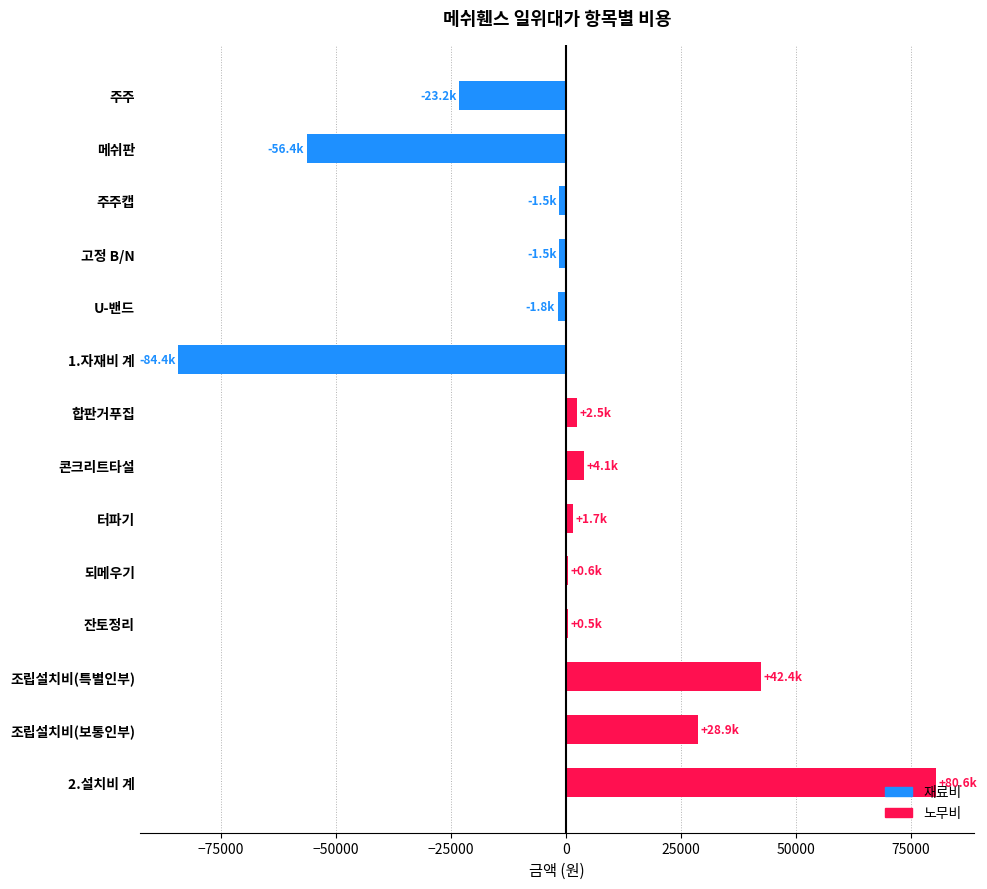

The chart shows a value of 66476 at 조립설치비(특별인부). True or false?

False